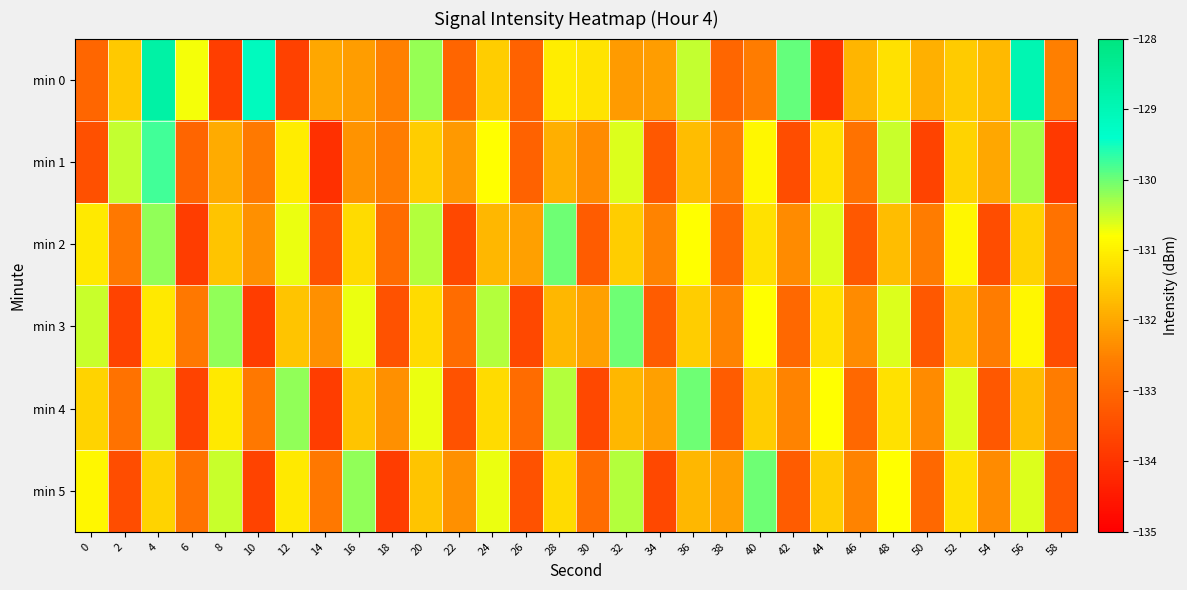

Reading left to right, what are all the values shown in this chart?

min 0: 0=-133.0	2=-131.5	4=-128.7	6=-130.8	8=-133.8	10=-129.2	12=-133.7	14=-132.0	16=-132.2	18=-132.5	20=-130.2	22=-133.0	24=-131.5	26=-133.1	28=-131.0	30=-131.2	32=-132.2	34=-132.1	36=-130.5	38=-133.0	40=-132.6	42=-130.0	44=-134.0	46=-131.8	48=-131.2	50=-131.9	52=-131.5	54=-131.8	56=-129.0	58=-132.6
min 1: 0=-133.5	2=-130.5	4=-129.8	6=-133.1	8=-131.9	10=-132.7	12=-131.0	14=-134.1	16=-132.3	18=-132.6	20=-131.5	22=-132.2	24=-130.8	26=-133.1	28=-131.9	30=-132.4	32=-130.6	34=-133.3	36=-131.7	38=-132.6	40=-130.9	42=-133.5	44=-131.2	46=-132.8	48=-130.5	50=-133.7	52=-131.4	54=-132.0	56=-130.3	58=-133.9
min 2: 0=-131.1	2=-132.7	4=-130.2	6=-133.8	8=-131.6	10=-132.3	12=-130.7	14=-133.4	16=-131.3	18=-132.9	20=-130.4	22=-133.6	24=-131.8	26=-132.1	28=-130.0	30=-133.2	32=-131.5	34=-132.5	36=-130.8	38=-133.0	40=-131.2	42=-132.4	44=-130.6	46=-133.3	48=-131.7	50=-132.6	52=-130.9	54=-133.5	56=-131.4	58=-132.8
min 3: 0=-130.5	2=-133.7	4=-131.1	6=-132.7	8=-130.2	10=-133.8	12=-131.6	14=-132.3	16=-130.7	18=-133.4	20=-131.3	22=-132.9	24=-130.4	26=-133.6	28=-131.8	30=-132.1	32=-130.0	34=-133.2	36=-131.5	38=-132.5	40=-130.8	42=-133.0	44=-131.2	46=-132.4	48=-130.6	50=-133.3	52=-131.7	54=-132.6	56=-130.9	58=-133.5
min 4: 0=-131.4	2=-132.8	4=-130.5	6=-133.7	8=-131.1	10=-132.7	12=-130.2	14=-133.8	16=-131.6	18=-132.3	20=-130.7	22=-133.4	24=-131.3	26=-132.9	28=-130.4	30=-133.6	32=-131.8	34=-132.1	36=-130.0	38=-133.2	40=-131.5	42=-132.5	44=-130.8	46=-133.0	48=-131.2	50=-132.4	52=-130.6	54=-133.3	56=-131.7	58=-132.6
min 5: 0=-130.9	2=-133.5	4=-131.4	6=-132.8	8=-130.5	10=-133.7	12=-131.1	14=-132.7	16=-130.2	18=-133.8	20=-131.6	22=-132.3	24=-130.7	26=-133.4	28=-131.3	30=-132.9	32=-130.4	34=-133.6	36=-131.8	38=-132.1	40=-130.0	42=-133.2	44=-131.5	46=-132.5	48=-130.8	50=-133.0	52=-131.2	54=-132.4	56=-130.6	58=-133.3